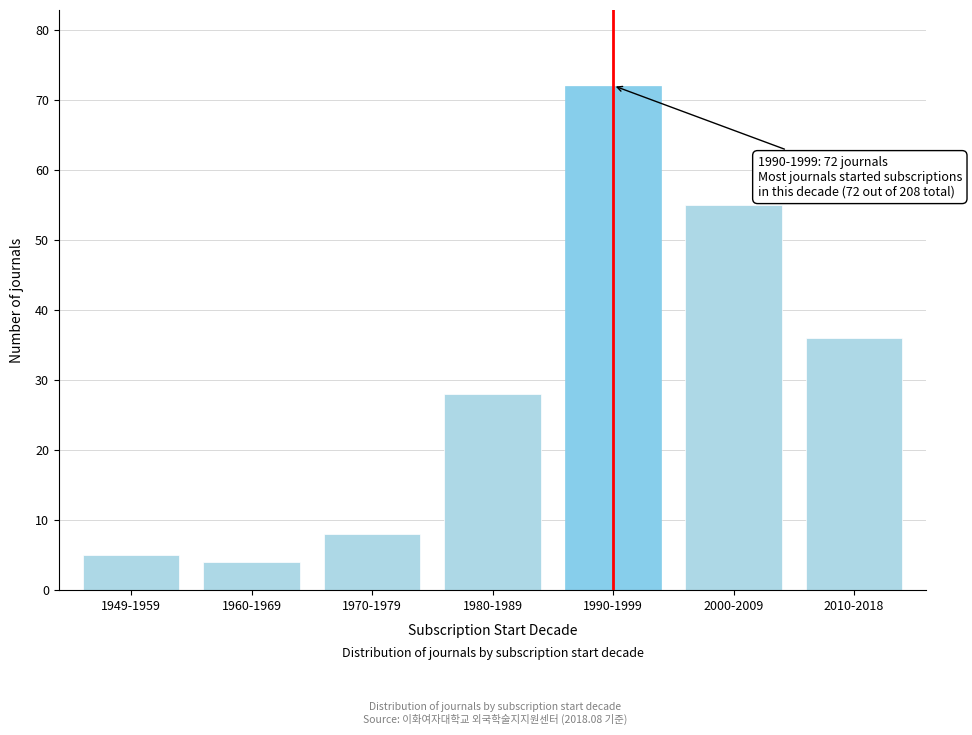

Reading right to left, list all the values displayed in this chart.

36	55	72	28	8	4	5